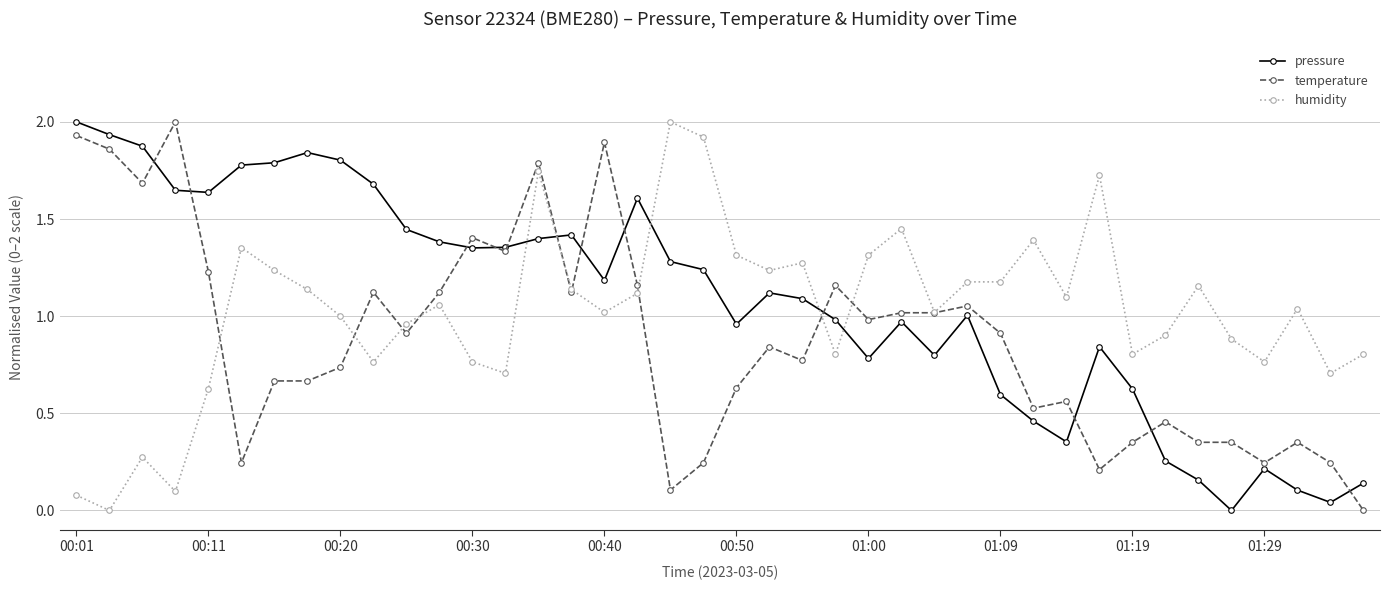

At how many categories does at least one series exceed 1?

34